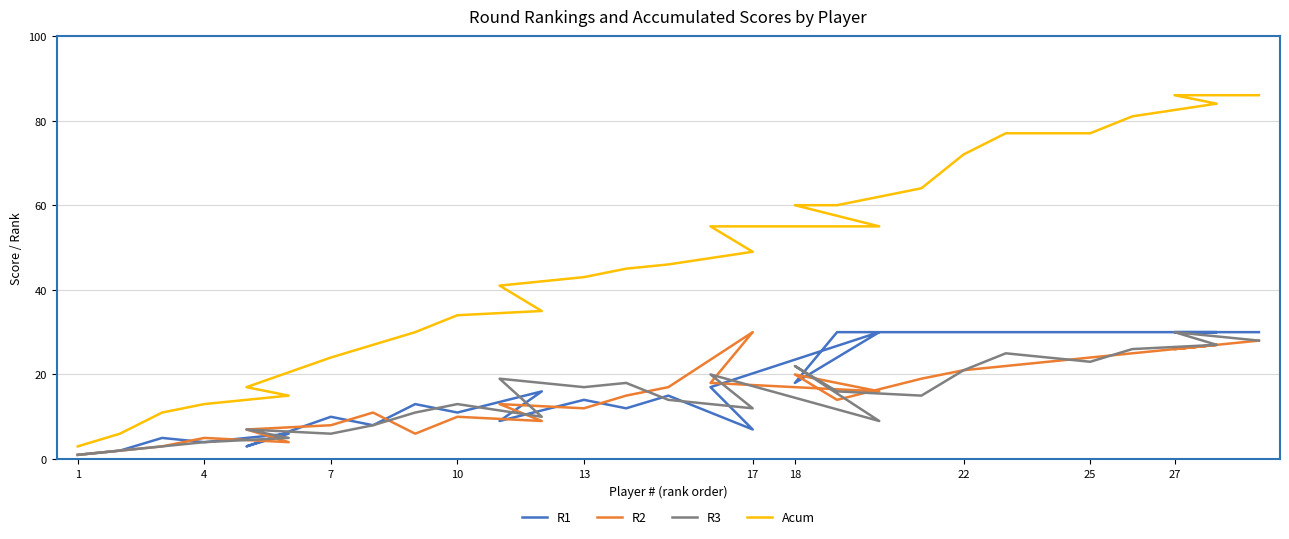

What is the label of the 19th point from the right?

10